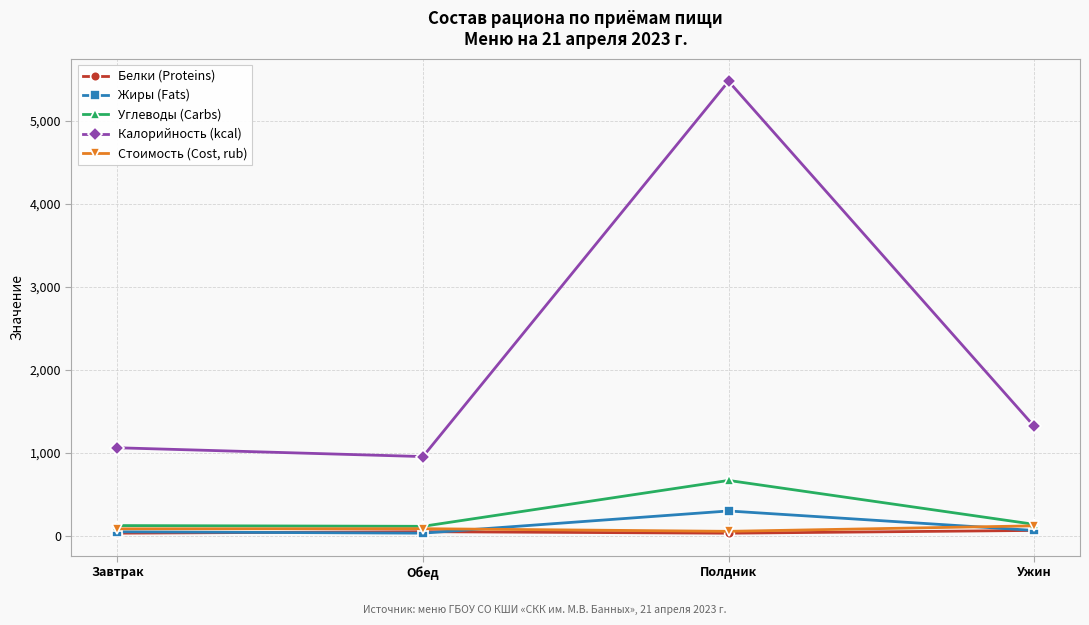

List the series in order of their peak value, highest first.

Калорийность (kcal), Углеводы (Carbs), Жиры (Fats), Стоимость (Cost, rub), Белки (Proteins)